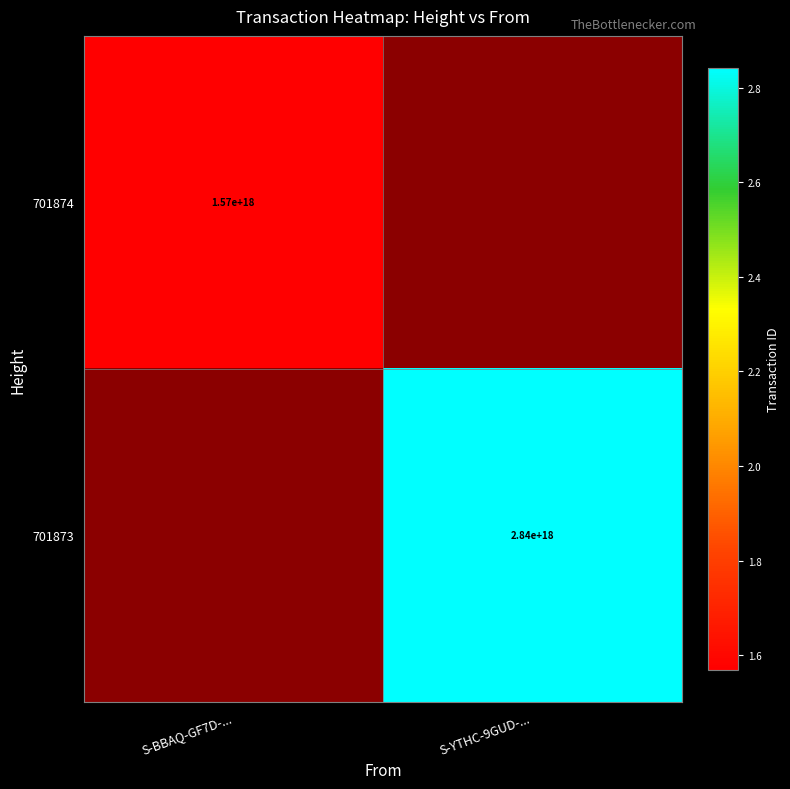

True or false: 701873 has a value of 2840000000000000000 at S-YTHC-9GUD-....

True